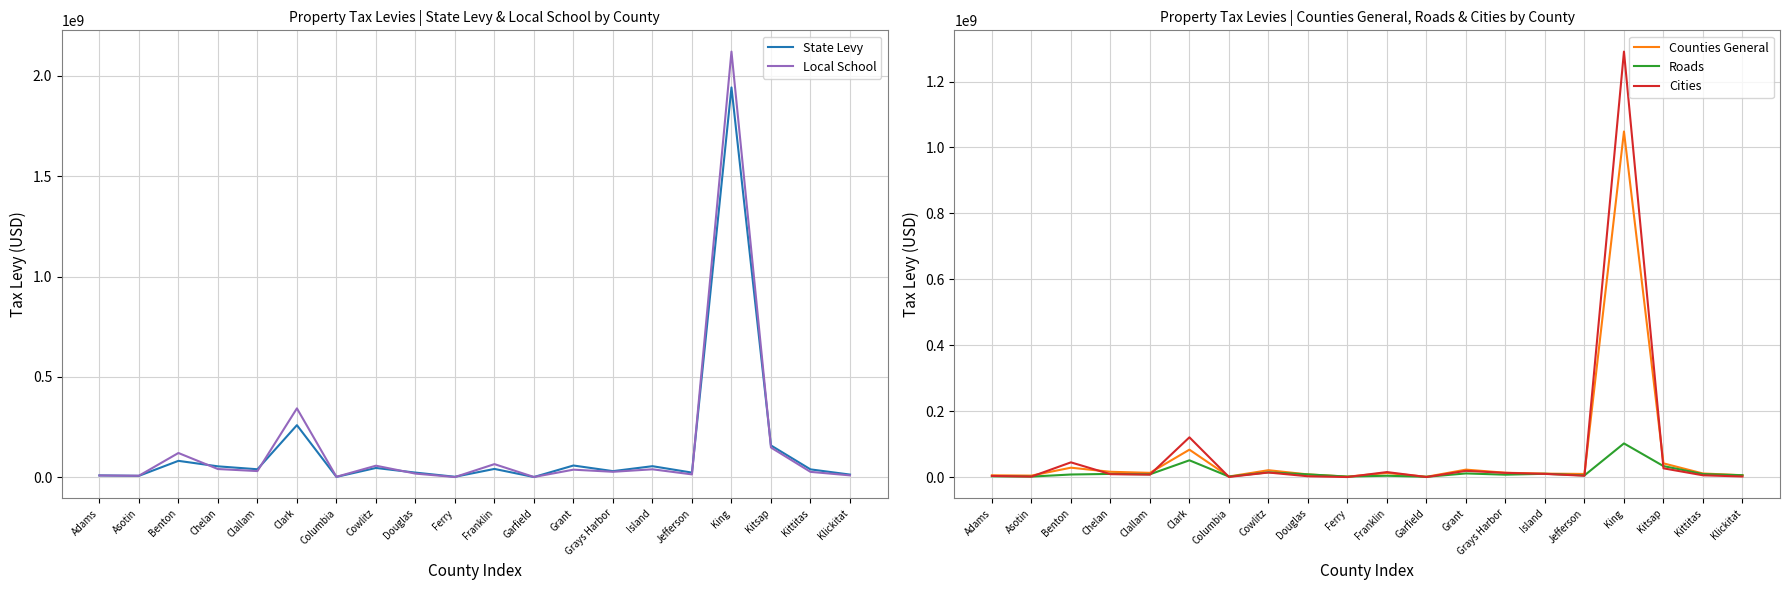

At which category does State Levy reach its first local valley?

Asotin